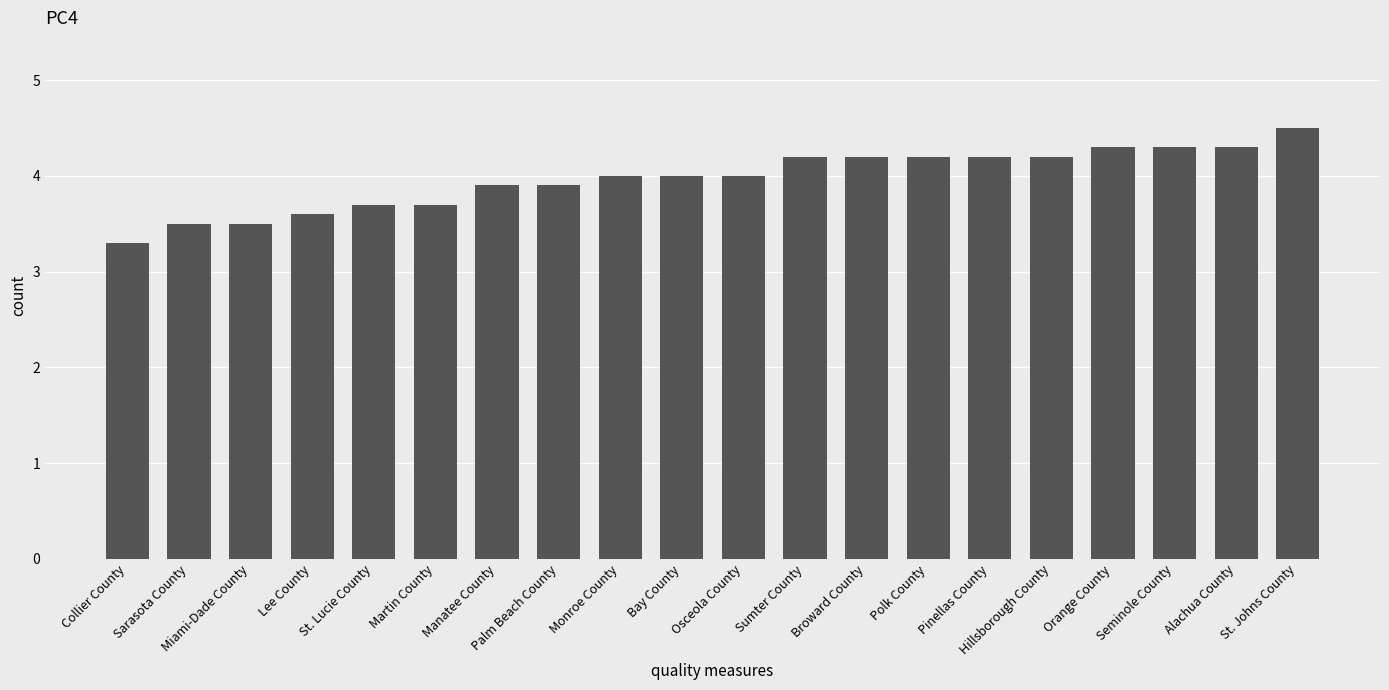

Reading left to right, list all the values displayed in this chart.

3.3	3.5	3.5	3.6	3.7	3.7	3.9	3.9	4.0	4.0	4.0	4.2	4.2	4.2	4.2	4.2	4.3	4.3	4.3	4.5